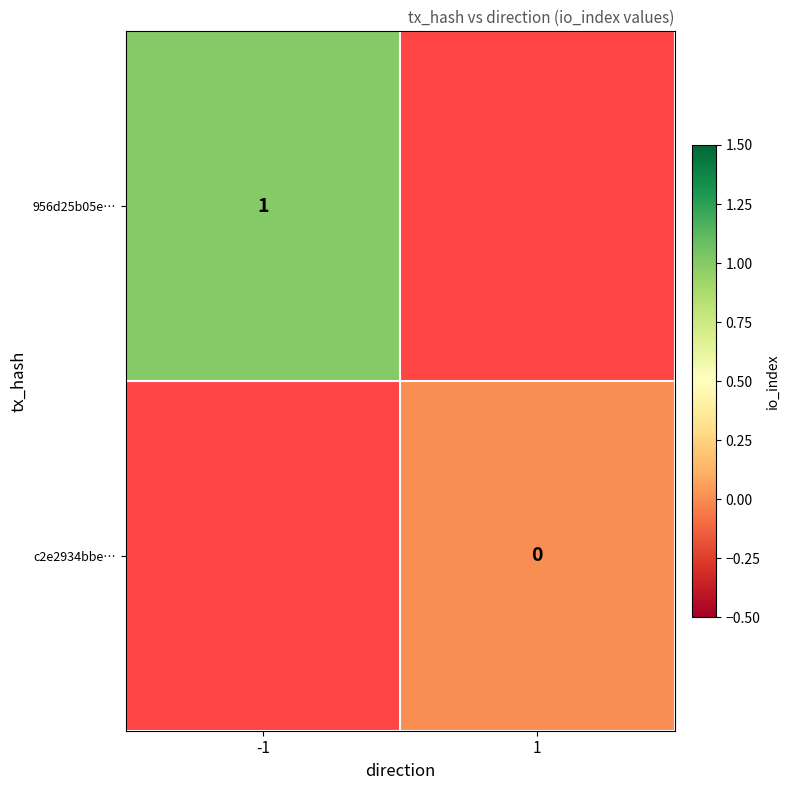

Which label corresponds to the smallest value in the chart?

1